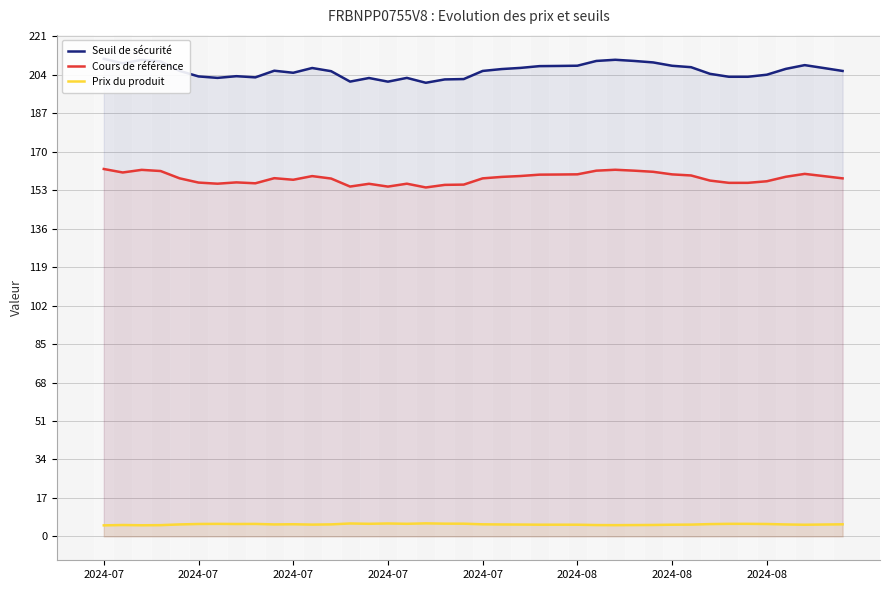

Reading left to right, what are all the values shown in this chart?

Seuil de sécurité: 211.1	209.1	210.6	209.9	205.8	203.3	202.7	203.4	202.9	205.8	204.9	207.0	205.6	201.0	202.6	201.0	202.7	200.5	202.0	202.2	205.7	206.6	207.1	207.9	207.9	208.1	210.2	210.7	210.2	209.5	208.0	207.4	204.5	203.2	203.2	204.1	206.6	208.3	207.0	205.7
Cours de référence: 162.4	160.9	162.0	161.5	158.3	156.4	155.9	156.5	156.1	158.3	157.6	159.3	158.2	154.6	155.9	154.6	155.9	154.2	155.4	155.5	158.3	158.9	159.3	159.9	160.0	160.0	161.7	162.1	161.7	161.2	160.0	159.5	157.3	156.3	156.3	157.0	159.0	160.2	159.3	158.3
Prix du produit: 4.9	5.0	4.9	5.0	5.3	5.5	5.5	5.5	5.5	5.3	5.4	5.2	5.3	5.7	5.6	5.7	5.6	5.8	5.6	5.6	5.3	5.3	5.2	5.2	5.2	5.2	5.0	5.0	5.0	5.0	5.2	5.2	5.4	5.5	5.5	5.5	5.3	5.2	5.2	5.3